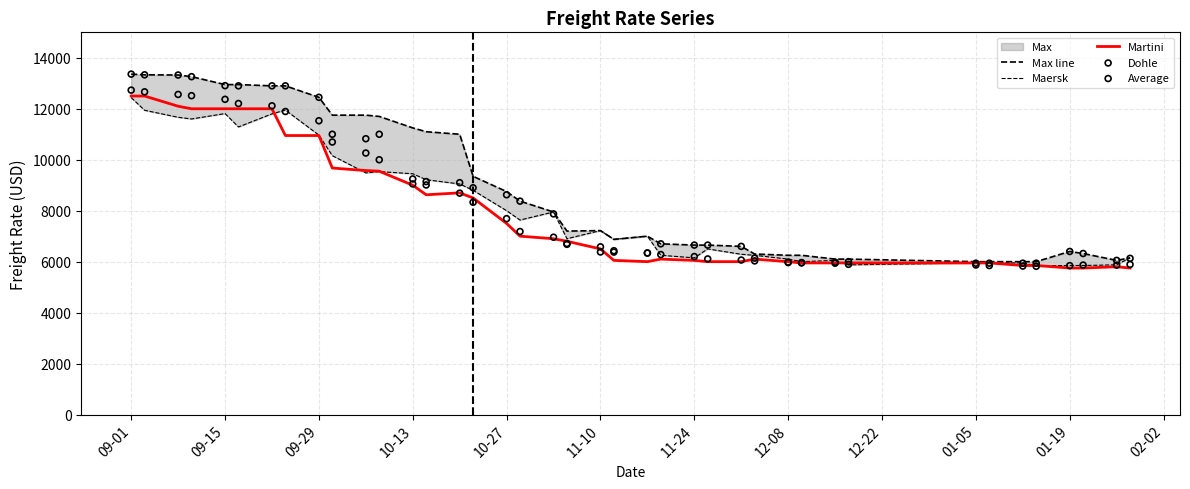

Which series has the largest total across all categories?

Max line